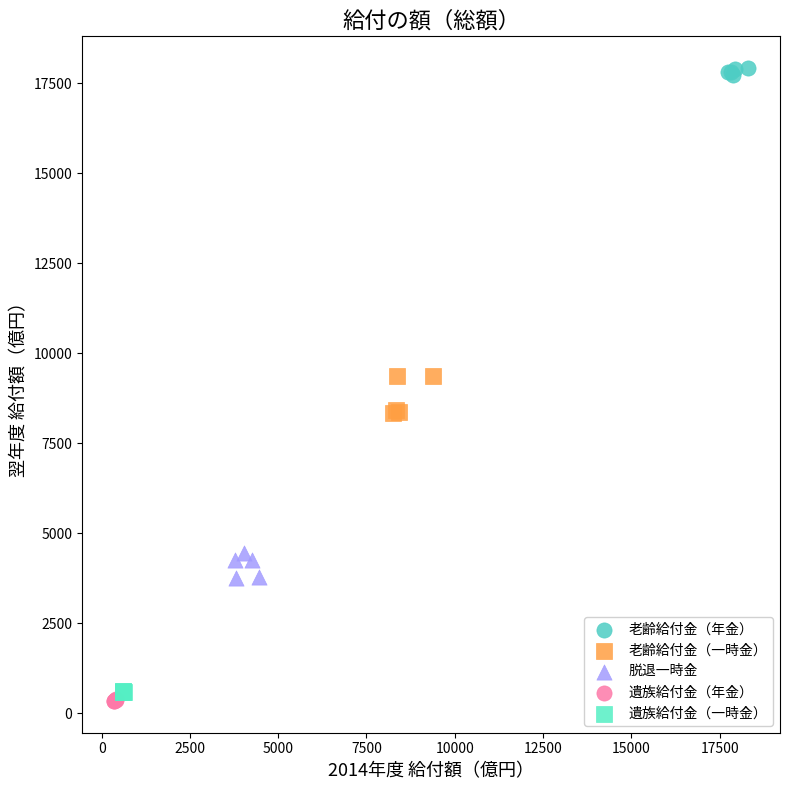

Which series reaches the maximum Y coordinate?

老齢給付金（年金）